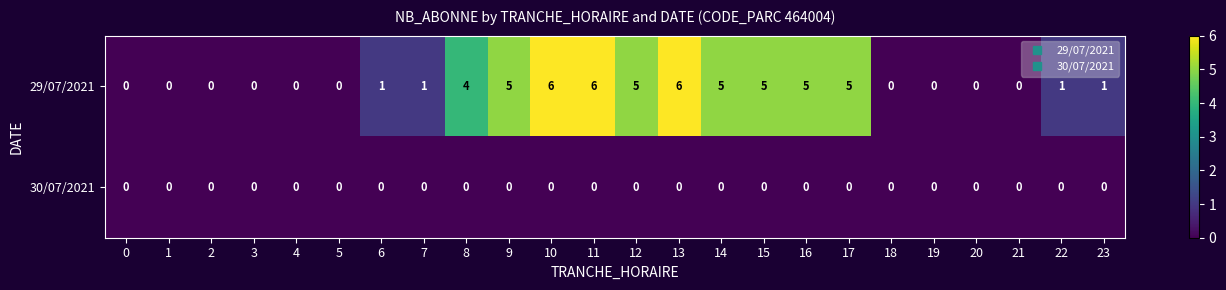

Rank the series by their average value, from highest to lowest.

29/07/2021, 30/07/2021